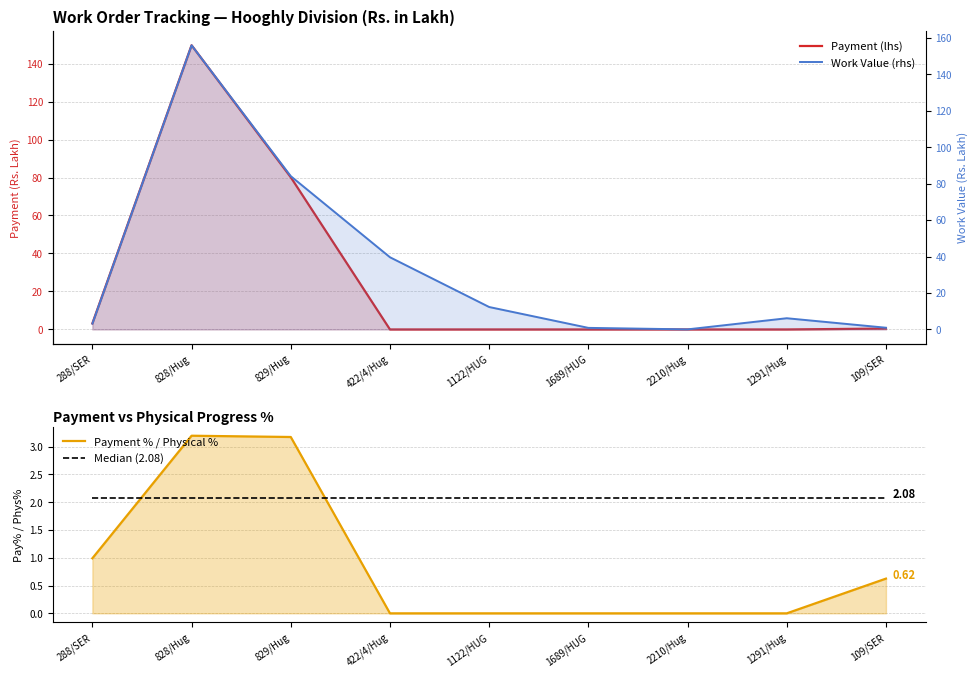

What is the maximum value shown in the chart?

156.0